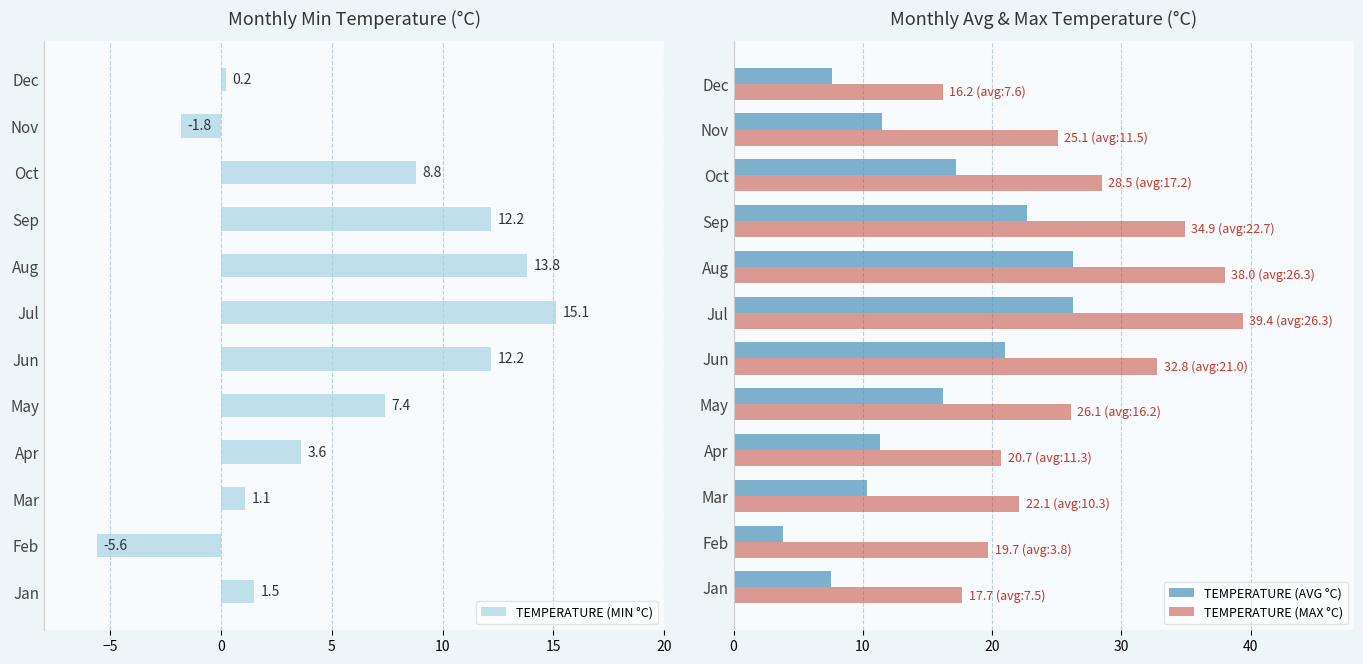

What is the difference between the TEMPERATURE (MAX °C) values at Dec and May?

9.9